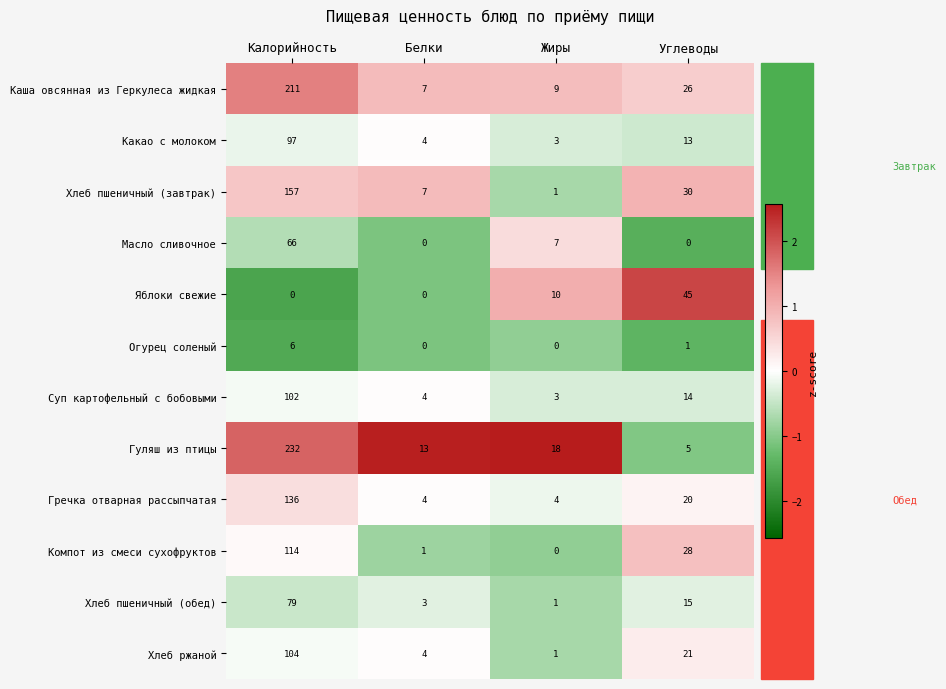

Which series has the largest total across all categories?

Гуляш из птицы